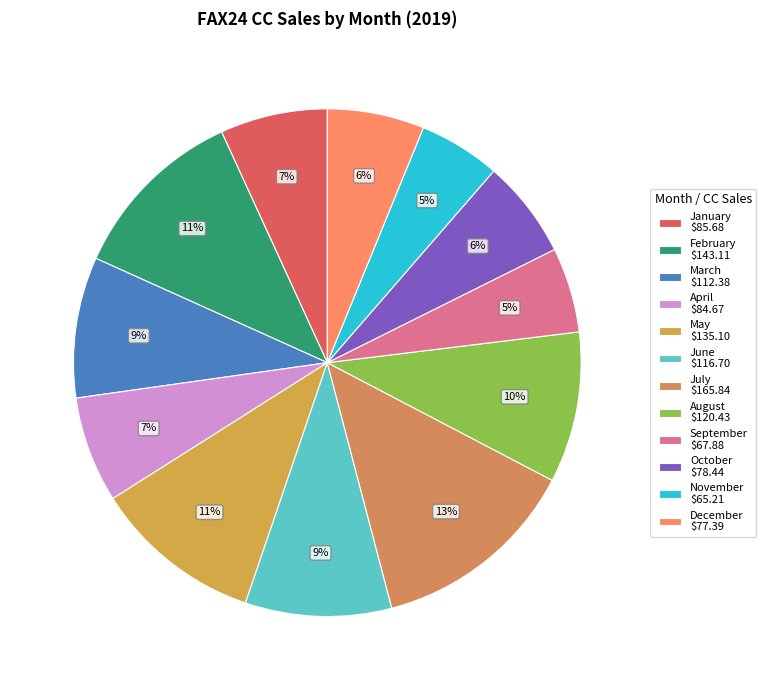

Which category has the smallest portion of the pie?

November